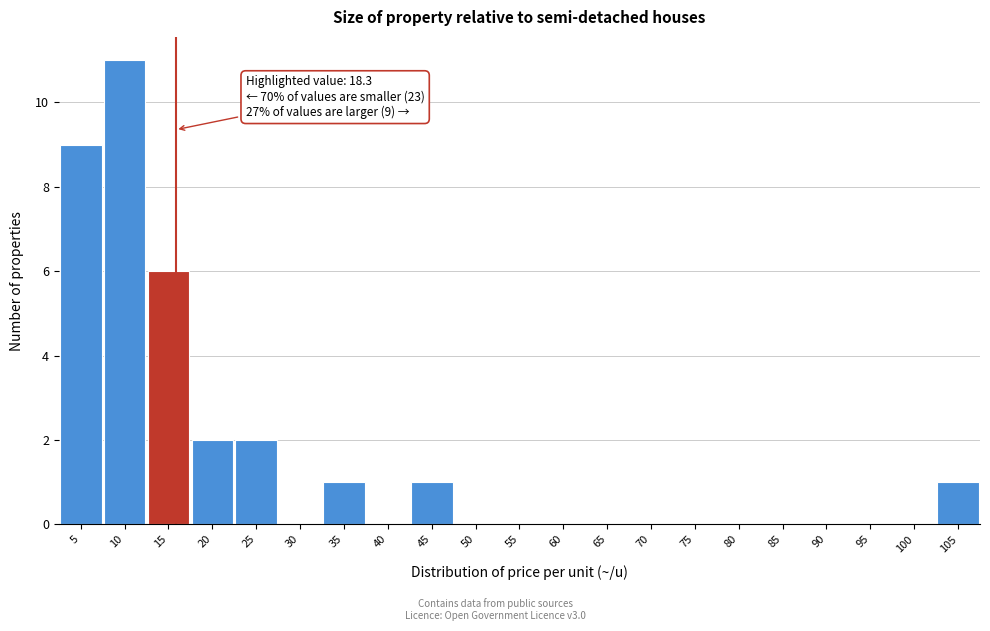

Reading left to right, list all the values displayed in this chart.

5=9	10=11	15=6	20=2	25=2	30=0	35=1	40=0	45=1	50=0	55=0	60=0	65=0	70=0	75=0	80=0	85=0	90=0	95=0	100=0	105=1